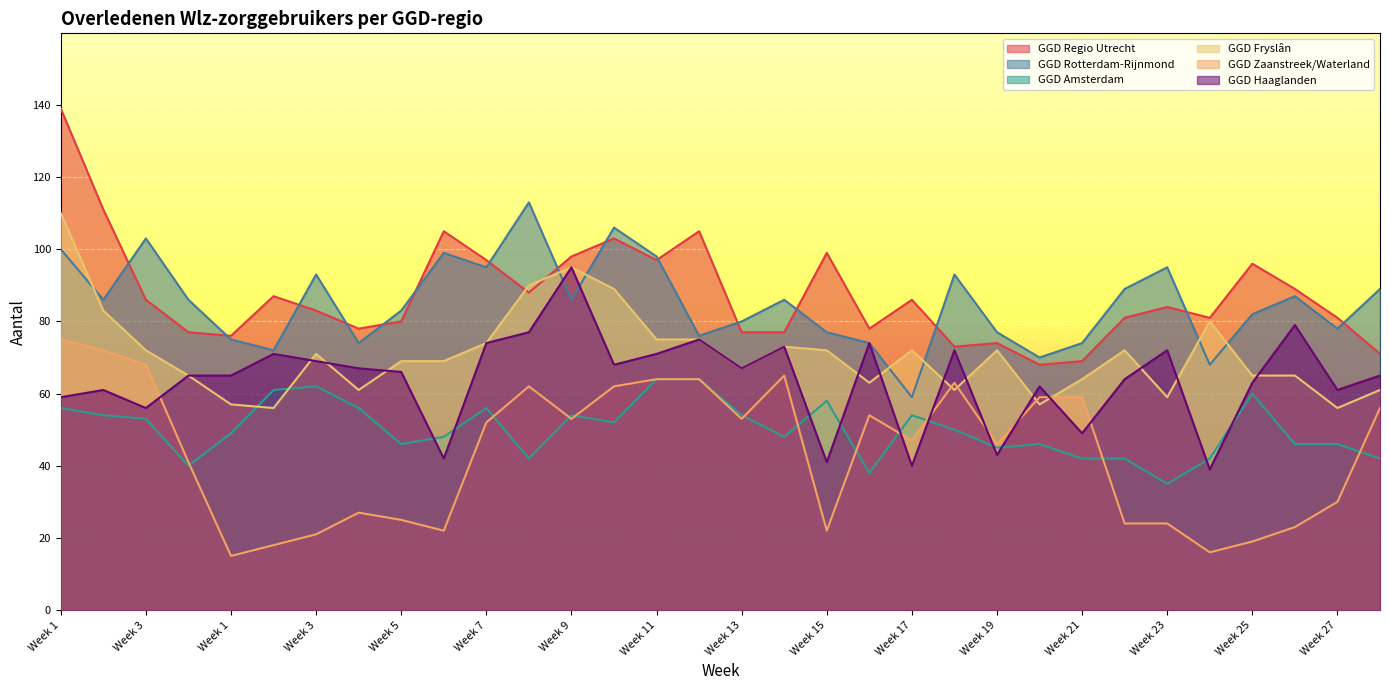

How many lines are shown in the chart?

6